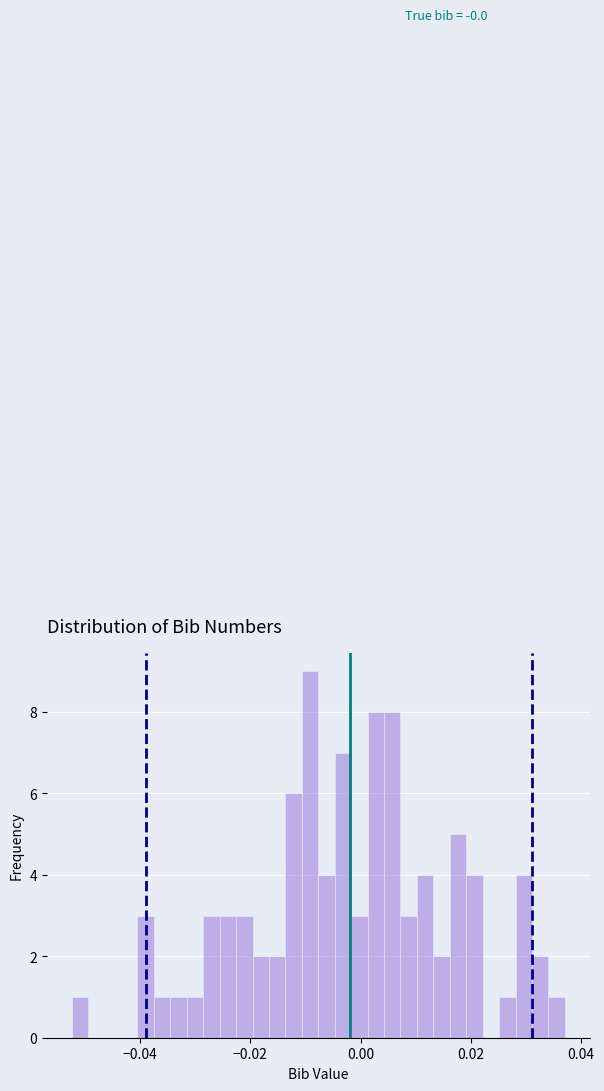

Around what value on the x-axis is the tallest bar? Give the approximate position of its centre, as read against the axis.

-0.010